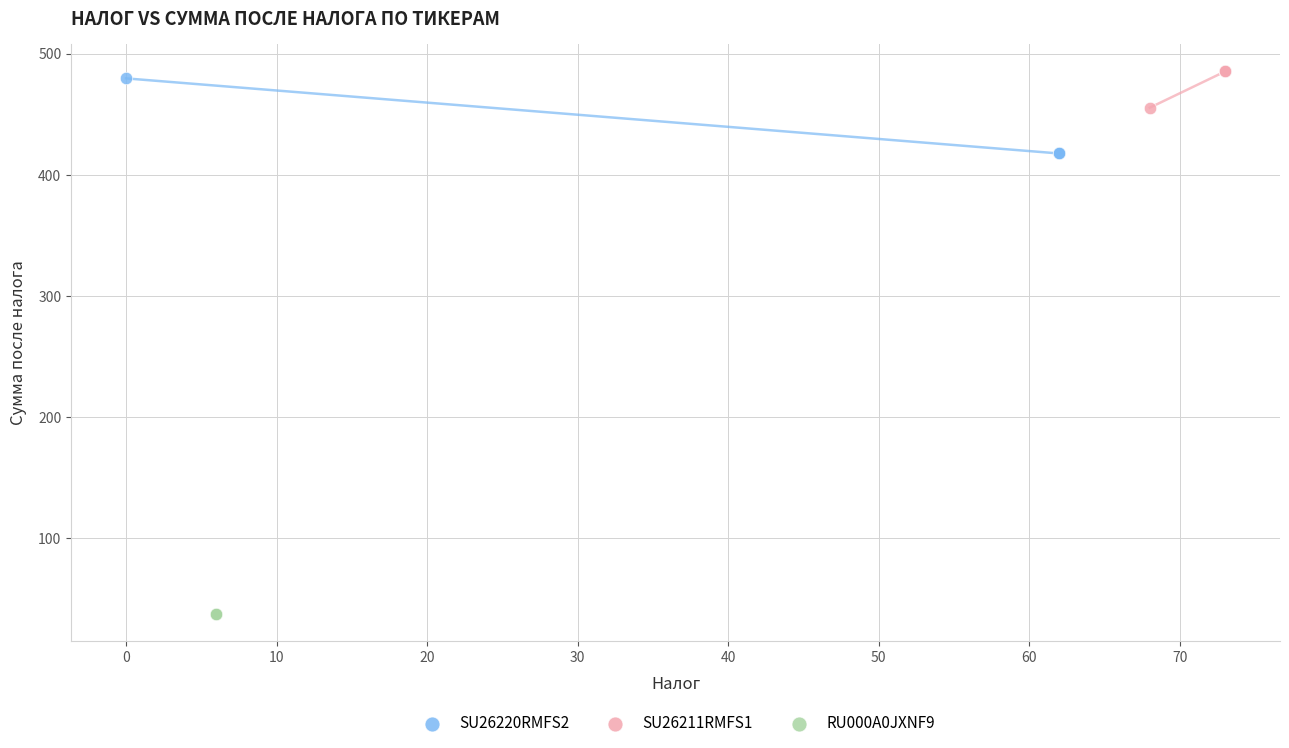

What are all the series names shown in the legend?

SU26220RMFS2, SU26211RMFS1, RU000A0JXNF9